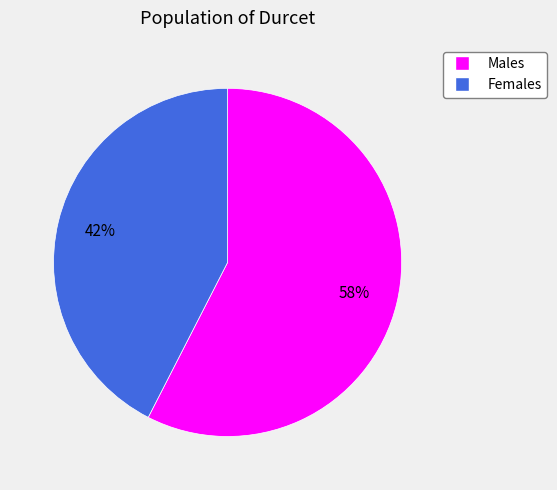

True or false: Females accounts for 42% of the total.

True